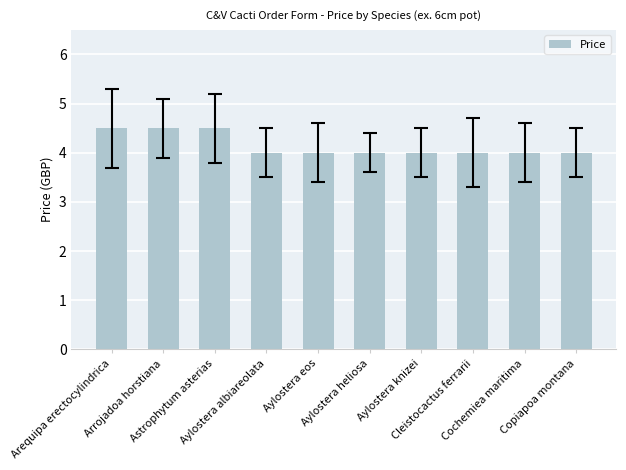

What is the minimum value shown in the chart?

4.0